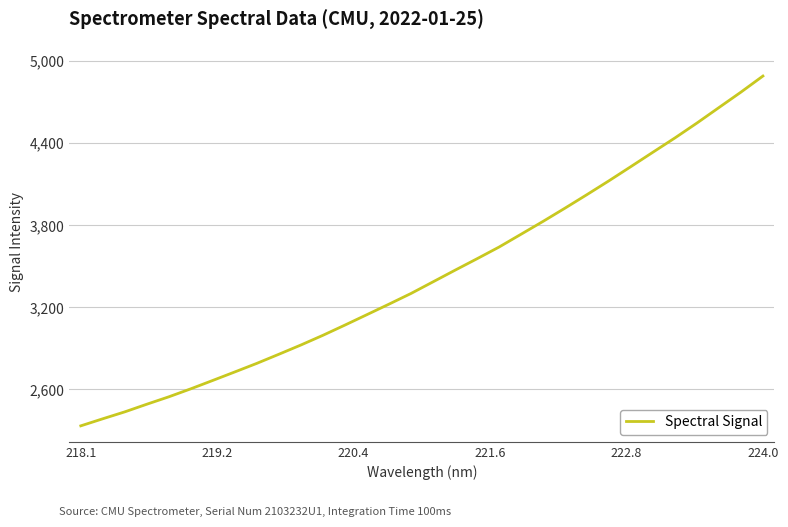

What is the minimum value shown in the chart?

2333.8